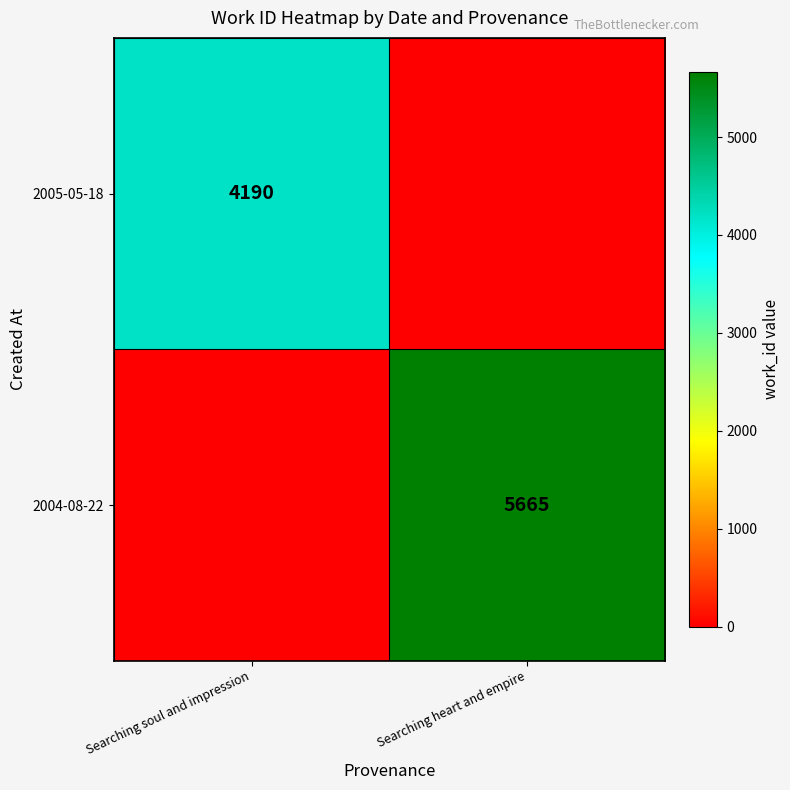

True or false: 2005-05-18 has a value of 5654 at Searching soul and impression.

False